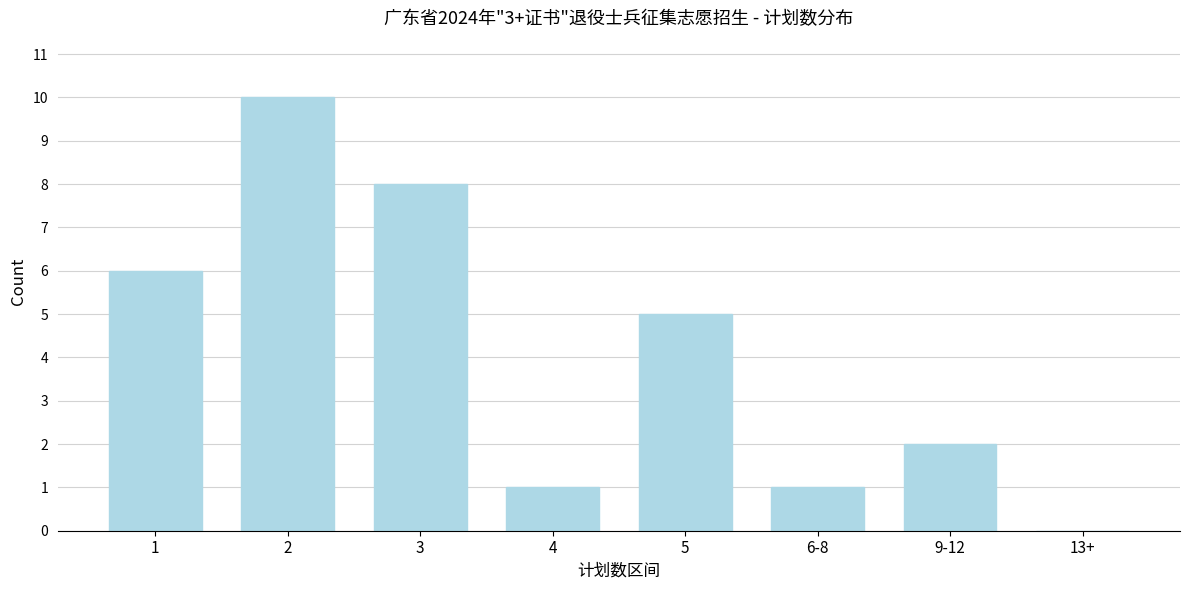

Reading right to left, transcribe all the data shown in this chart.

13+=0	9-12=2	6-8=1	5=5	4=1	3=8	2=10	1=6